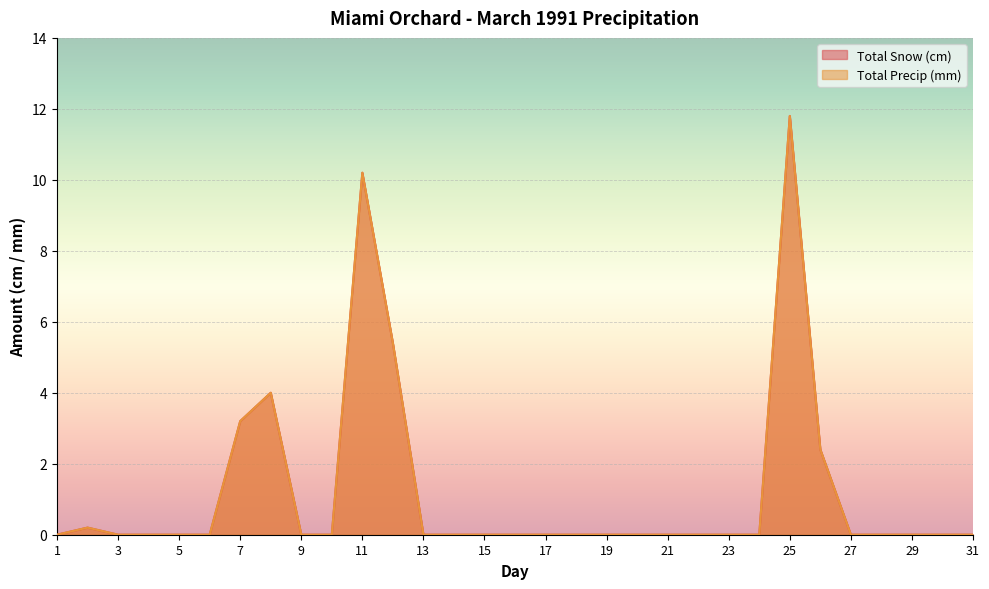

Reading right to left, list all the values displayed in this chart.

Total Snow (cm): 0.0	0.0	0.0	0.0	0.0	2.4	11.8	0.0	0.0	0.0	0.0	0.0	0.0	0.0	0.0	0.0	0.0	0.0	0.0	5.4	10.2	0.0	0.0	4.0	3.2	0.0	0.0	0.0	0.0	0.2	0.0
Total Precip (mm): 0.0	0.0	0.0	0.0	0.0	2.4	11.8	0.0	0.0	0.0	0.0	0.0	0.0	0.0	0.0	0.0	0.0	0.0	0.0	5.4	10.2	0.0	0.0	4.0	3.2	0.0	0.0	0.0	0.0	0.2	0.0